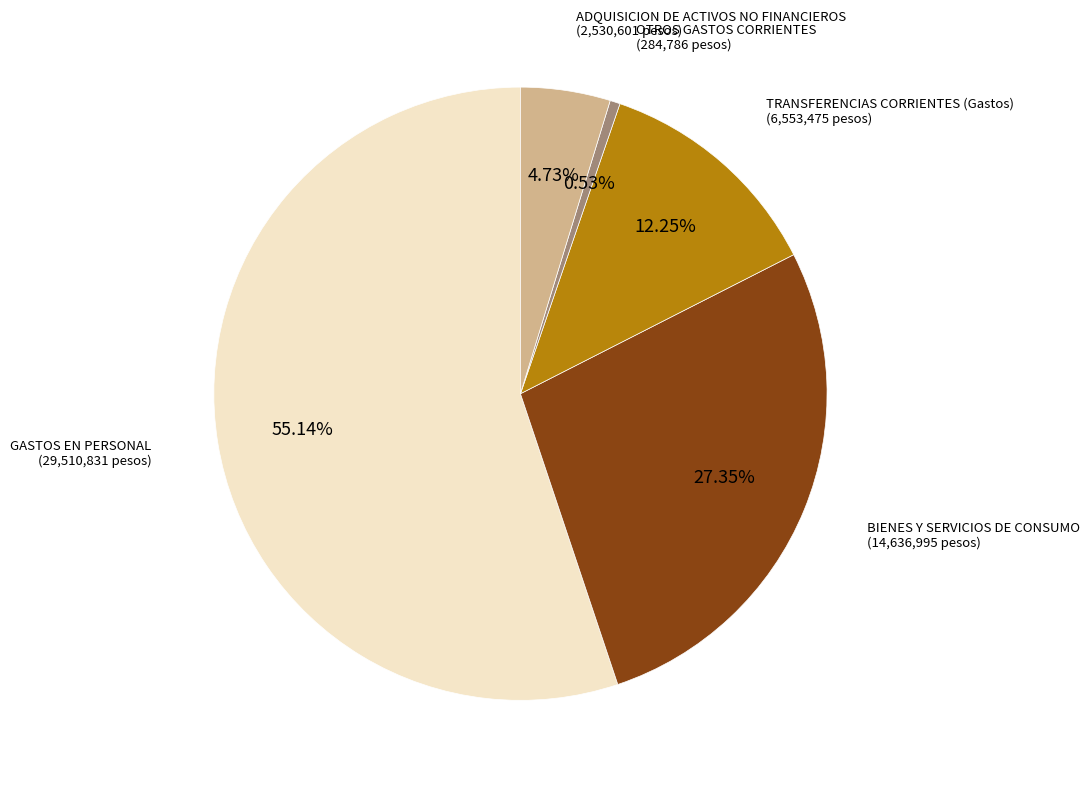

Is there a majority slice in this chart?

Yes